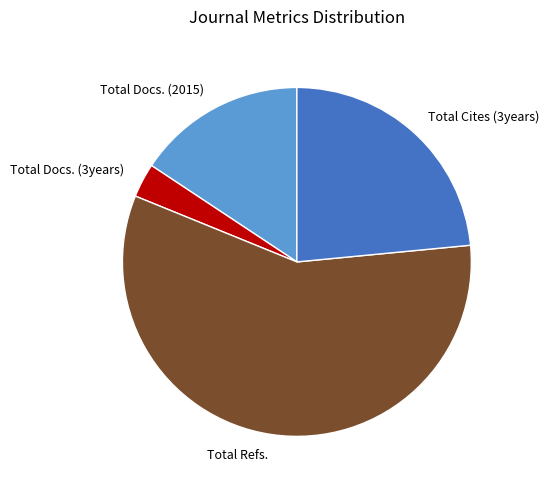

Does Total Refs. represent more than half of the total?

Yes